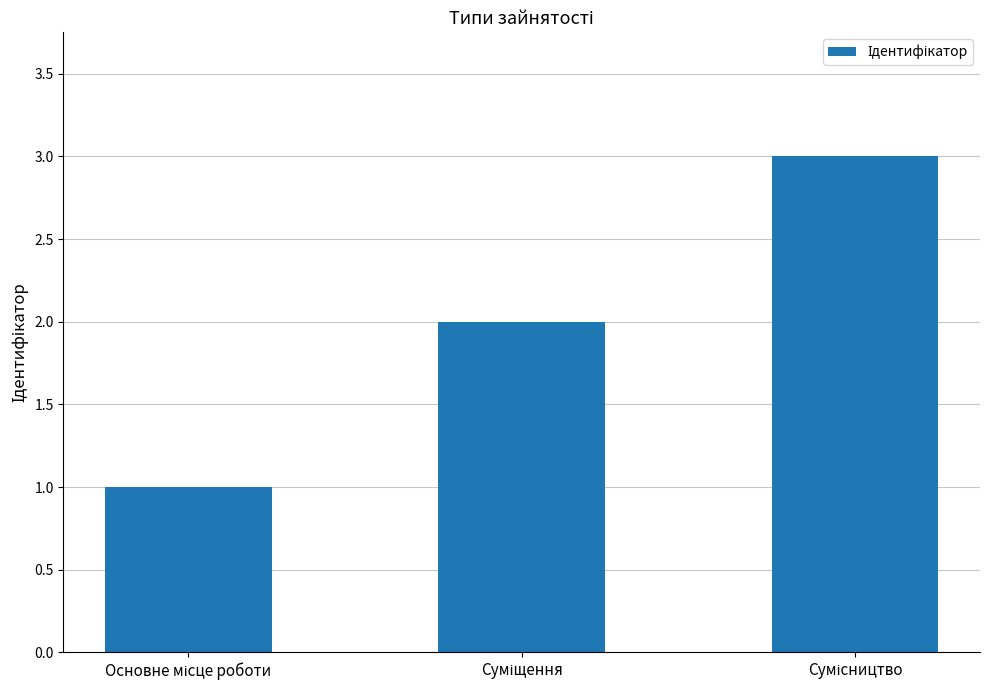

How many values are below 2?

1